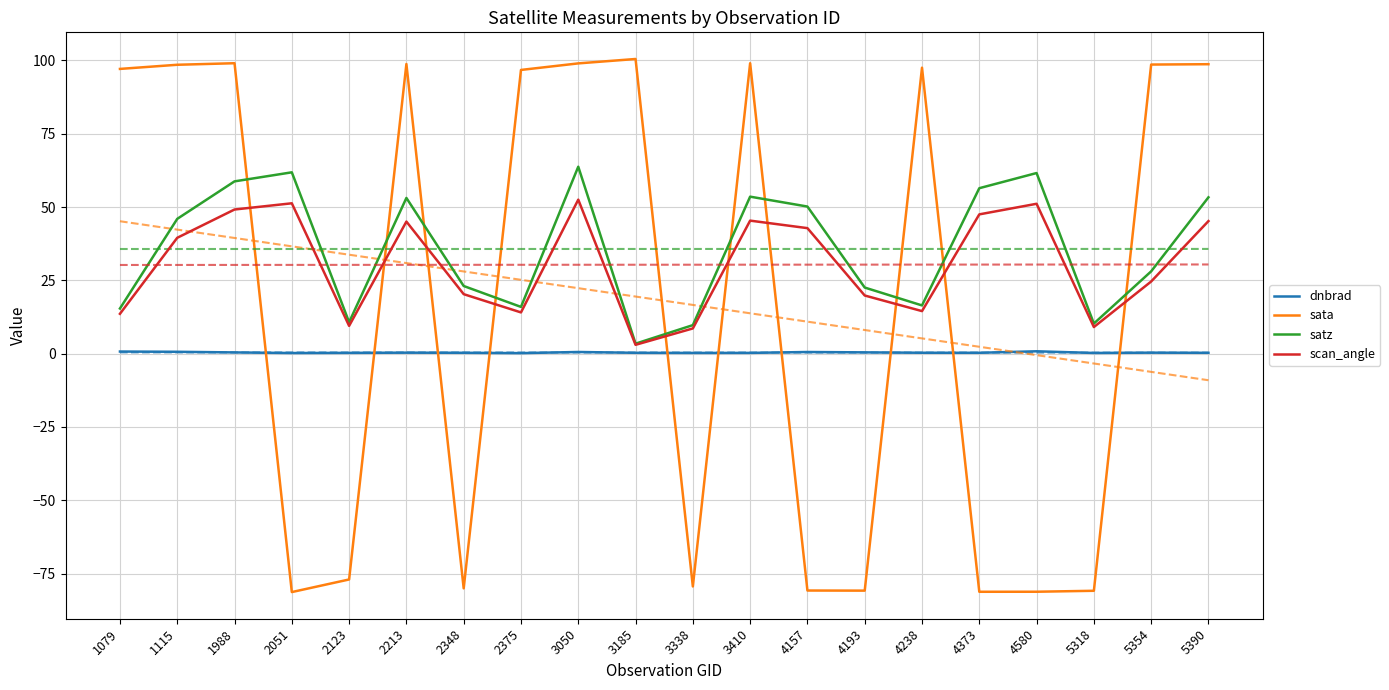

The sata series shows 98.6 at 5354. True or false?

True